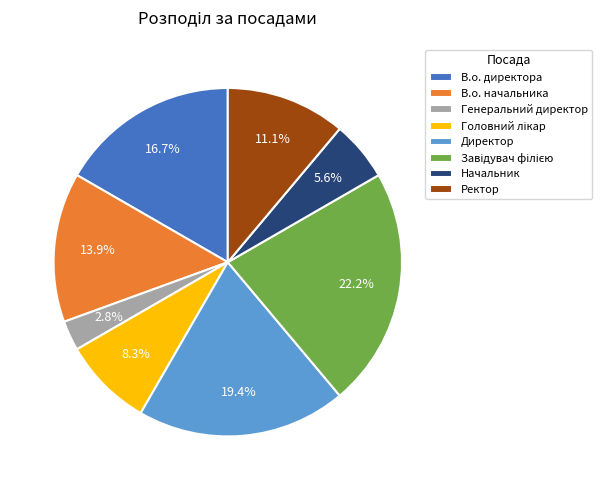

What percentage is NOT represented by Ректор?

88.9%